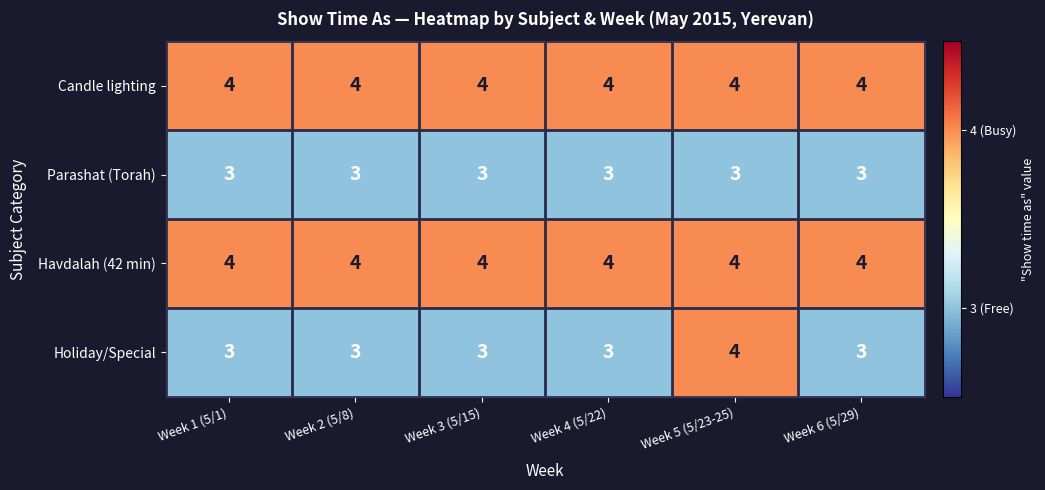

Which series has the widest spread of values?

Holiday/Special